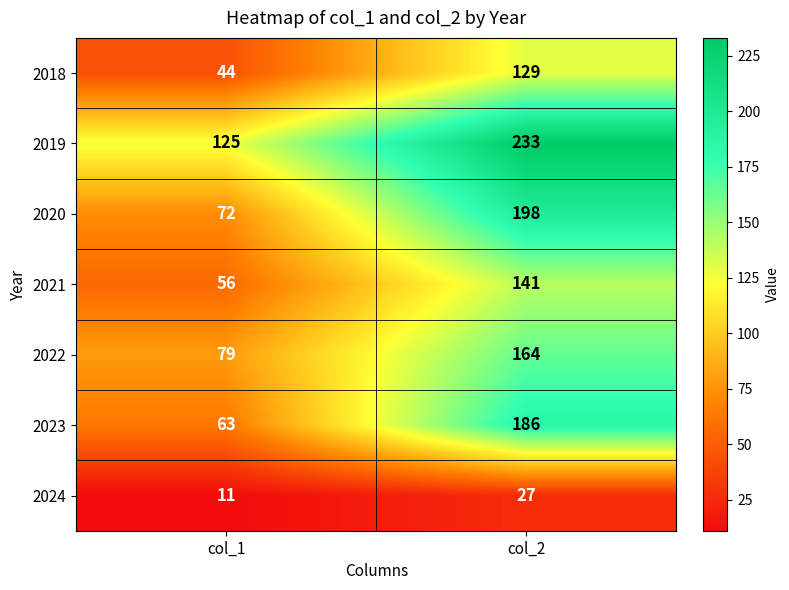

Which series changed the most between col_1 and col_2?

2020